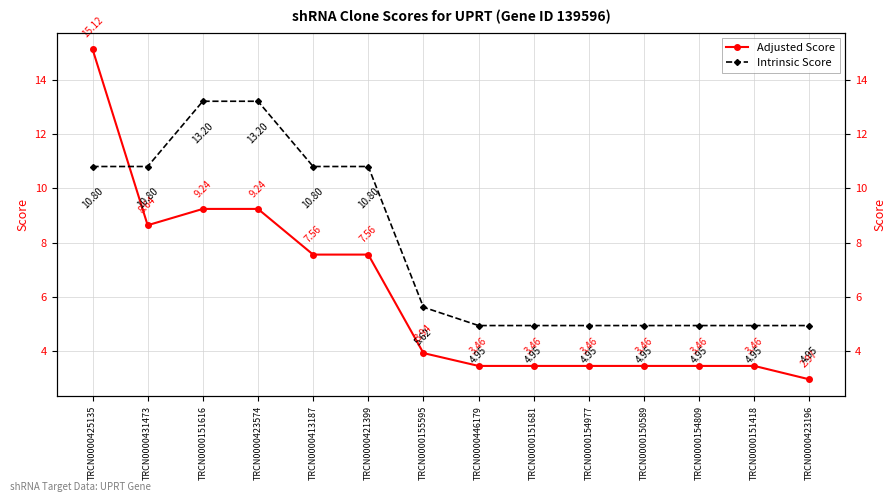

What is the difference between the maximum and minimum values in the Intrinsic Score series?

8.2